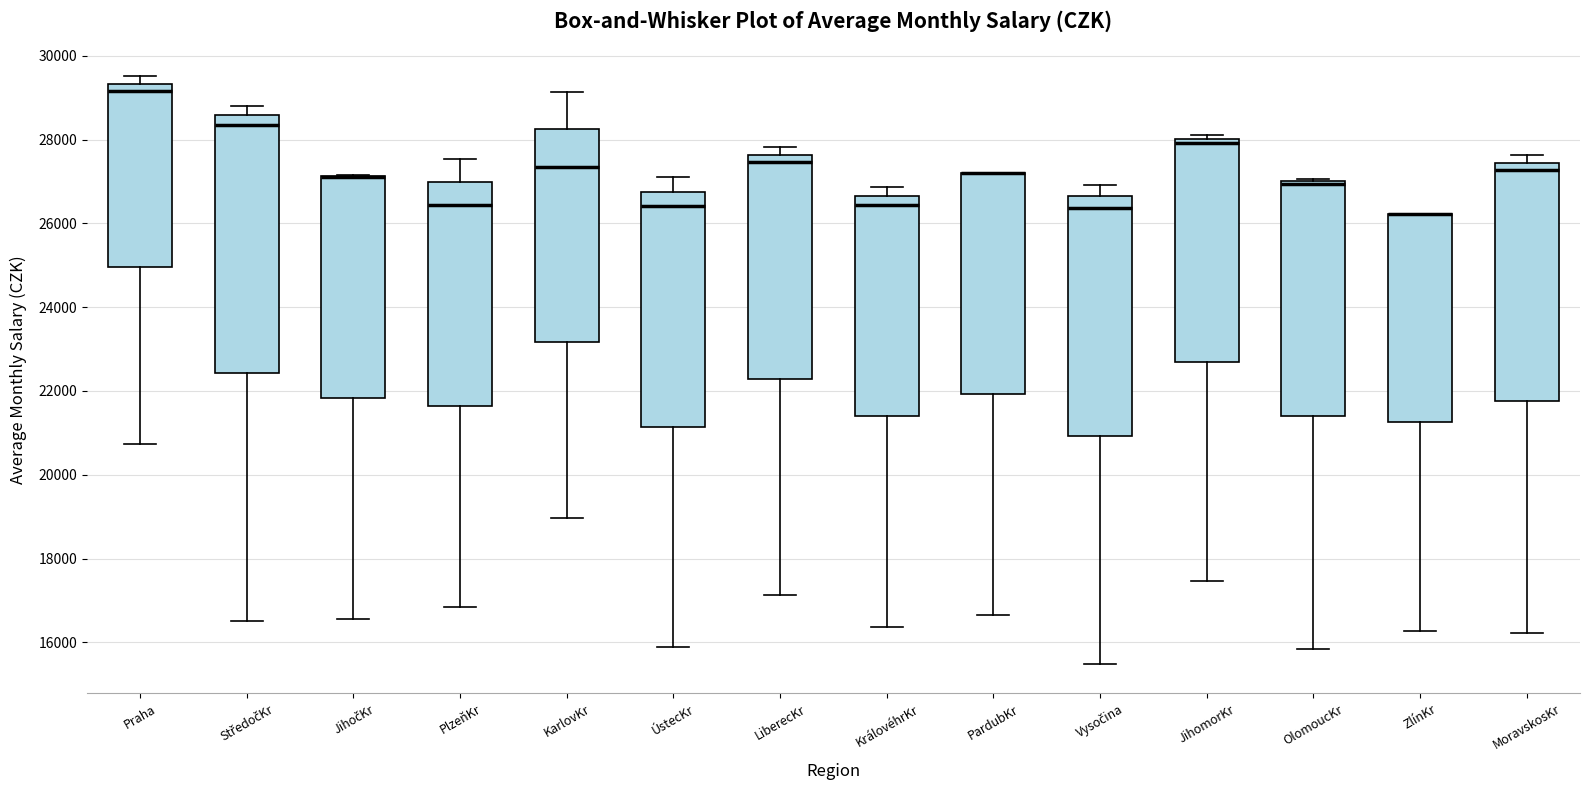

Which box is the tallest, from its lower edge to its upper edge?

StředočKr